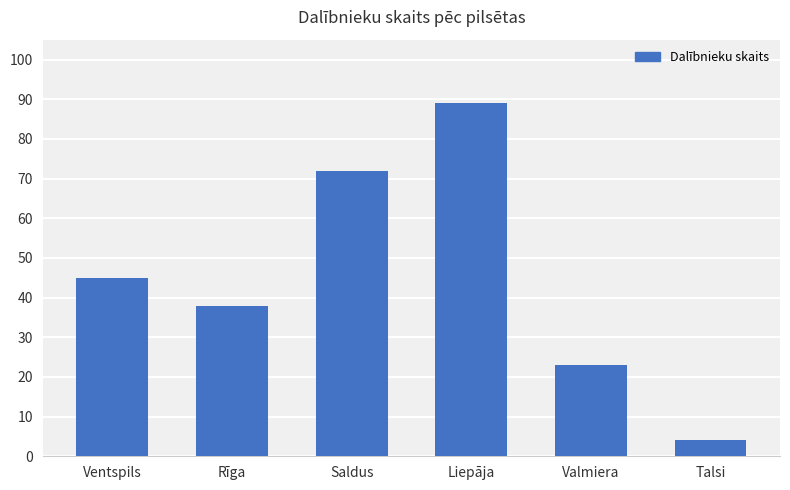

How many values are between 23 and 72?

4